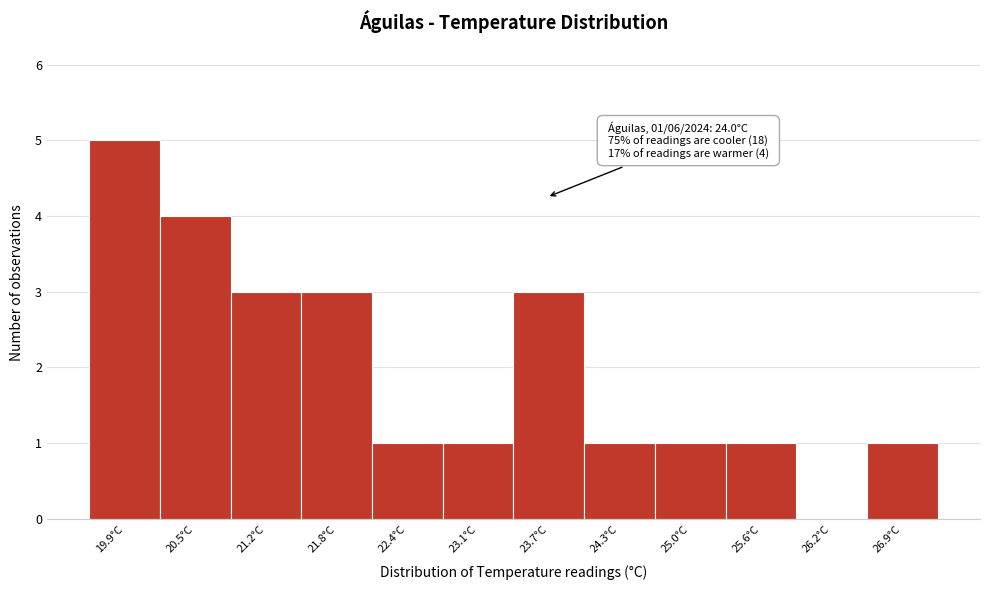

Reading right to left, what are all the values shown in this chart?

26.9°C=1	26.2°C=0	25.6°C=1	25.0°C=1	24.3°C=1	23.7°C=3	23.1°C=1	22.4°C=1	21.8°C=3	21.2°C=3	20.5°C=4	19.9°C=5